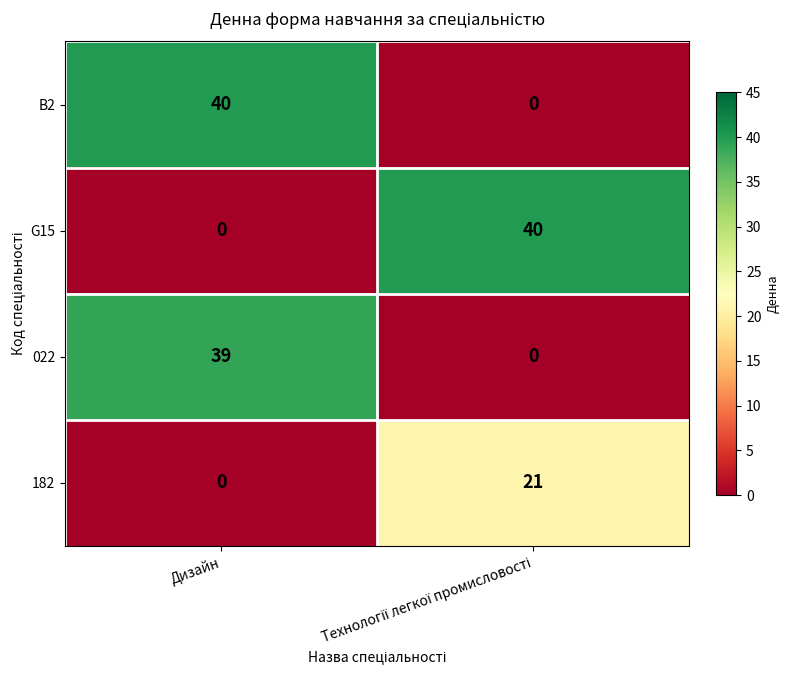

Count the number of categories in the chart.

2